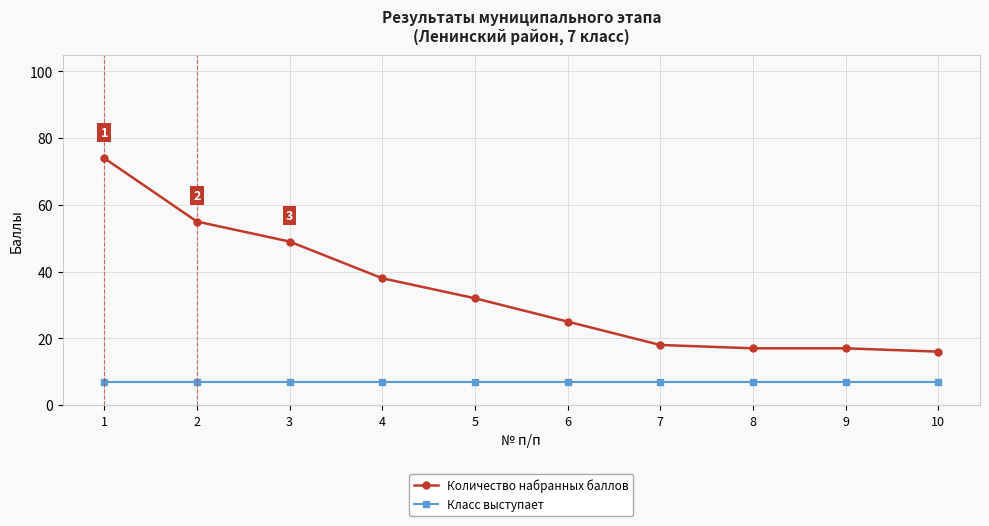

At which label does Количество набранных баллов reach its peak?

1